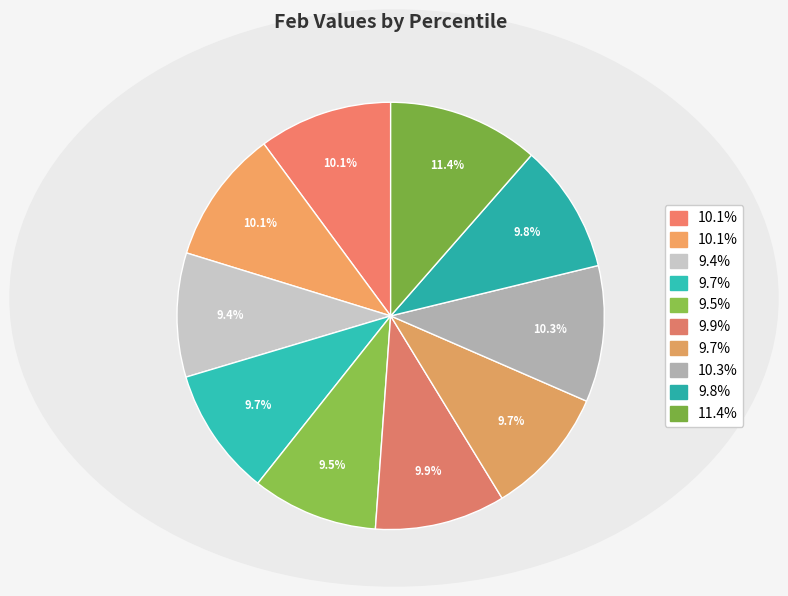

How many segments does this pie chart have?

10